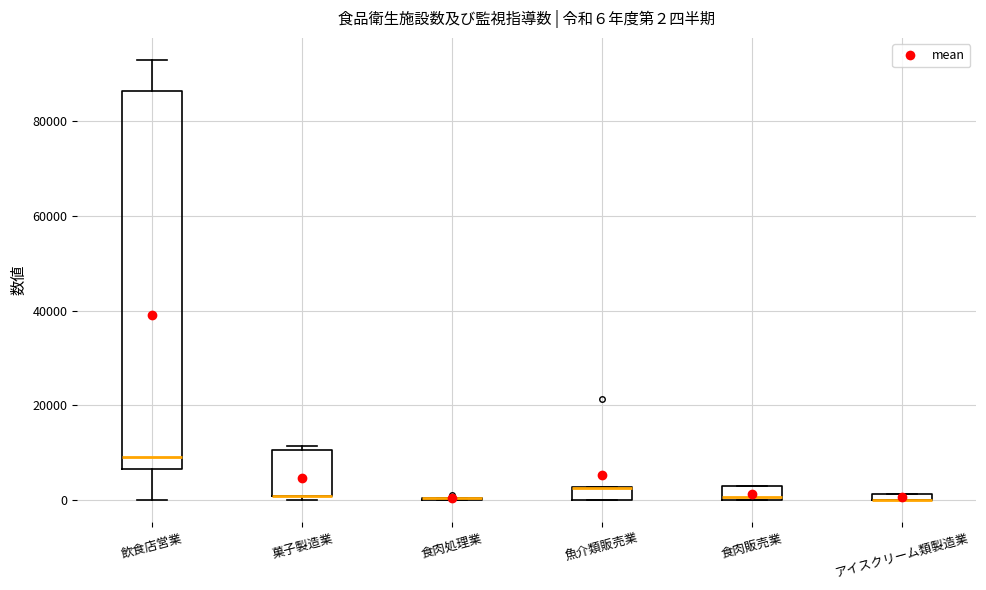

Comparing the boxes themselves (not the whiskers), which one is the tallest?

飲食店営業